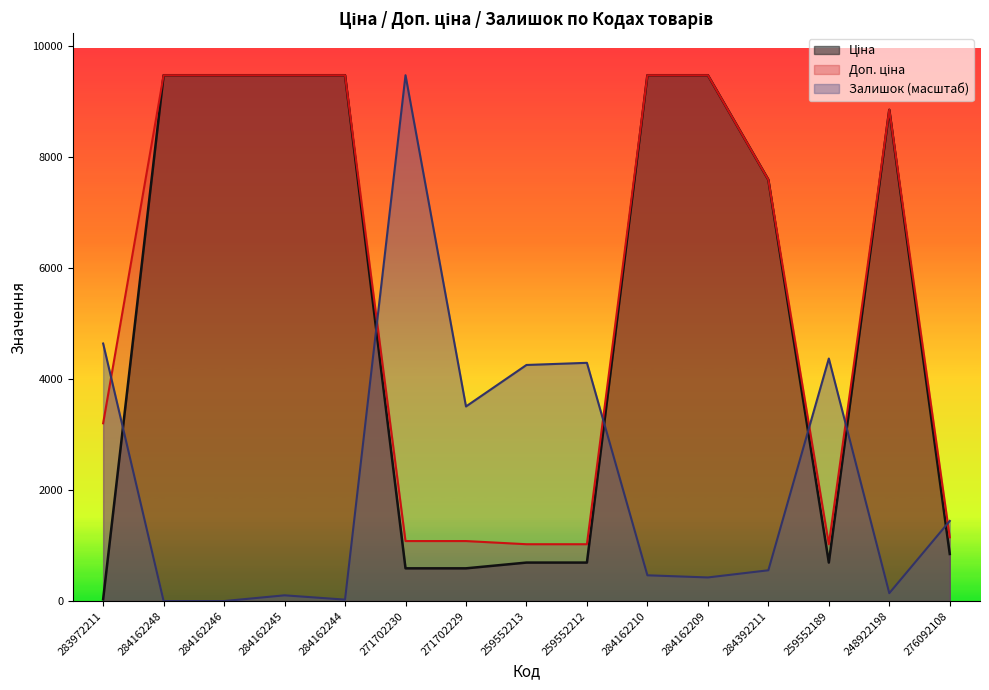

Rank the series at 284162248 from lowest to highest value.

Залишок, Ціна, Доп. ціна